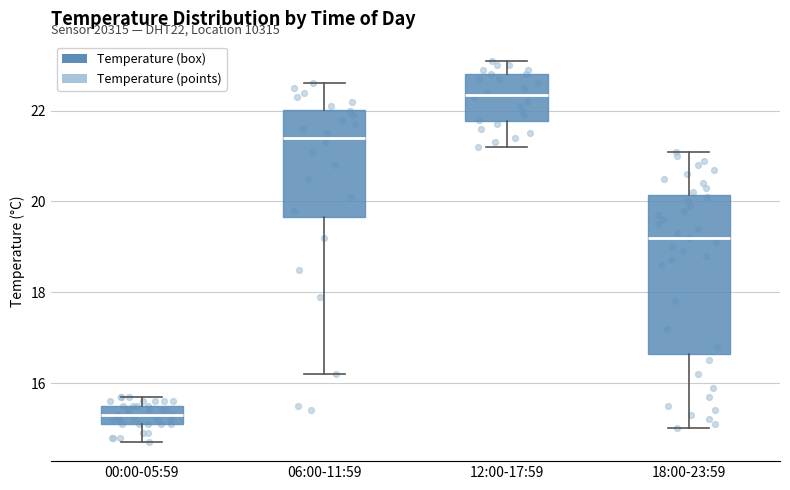

Reading left to right, transcribe this box plot: for each box, give where its median line is, the range the box spans, and where its two whiskers end, as read against the y-axis. The values are not printed on the chart, so give them approximately, as read against the axis.

00:00-05:59: median 15.4, box 15.2 to 15.6, whiskers 14.8 to 15.8
06:00-11:59: median 21.4, box 19.6 to 22.0, whiskers 16.2 to 22.6
12:00-17:59: median 22.4, box 21.8 to 22.8, whiskers 21.2 to 23.2
18:00-23:59: median 19.2, box 16.6 to 20.2, whiskers 15.0 to 21.2